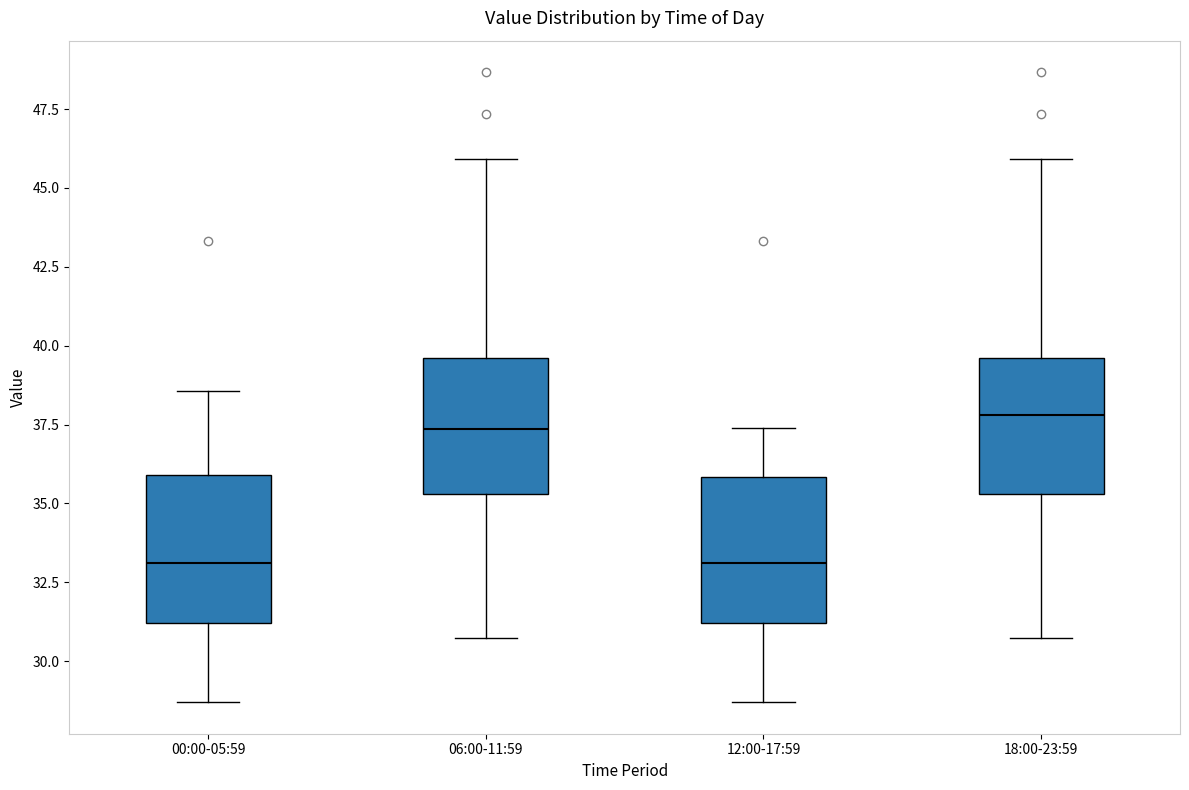

Reading left to right, read every box against the y-axis: the position of its median line, the range the box covers, and the ends of its whiskers. The values are not printed on the chart, so give them approximately, as read against the axis.

00:00-05:59: median 33.0, box 31.0 to 36.0, whiskers 28.5 to 38.5
06:00-11:59: median 37.5, box 35.5 to 39.5, whiskers 31.0 to 46.0
12:00-17:59: median 33.0, box 31.0 to 36.0, whiskers 28.5 to 37.5
18:00-23:59: median 38.0, box 35.5 to 39.5, whiskers 31.0 to 46.0